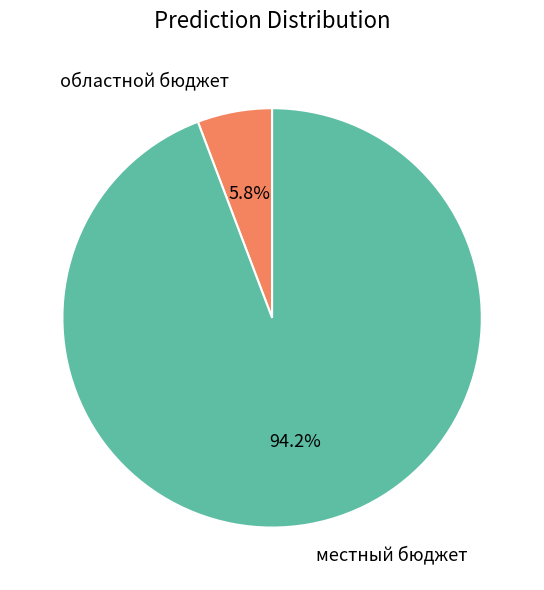

How many segments does this pie chart have?

2